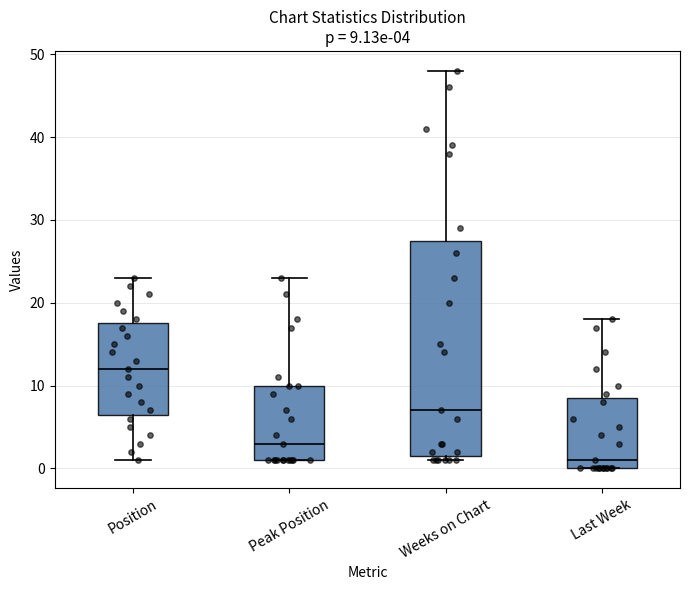

Comparing the boxes themselves (not the whiskers), which one is the tallest?

Weeks on Chart